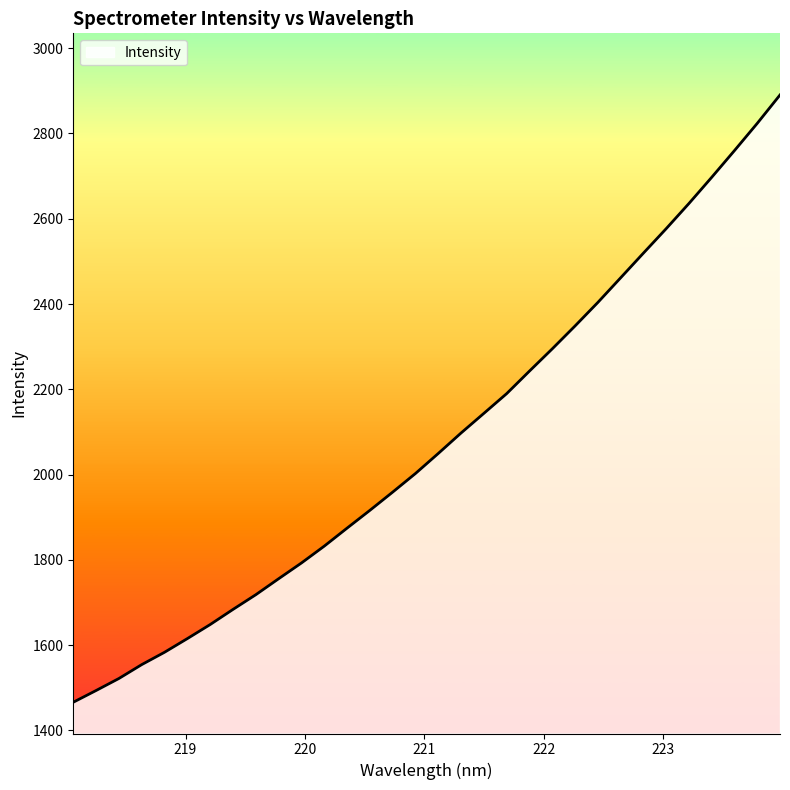

What is the smallest value displayed?

1466.2